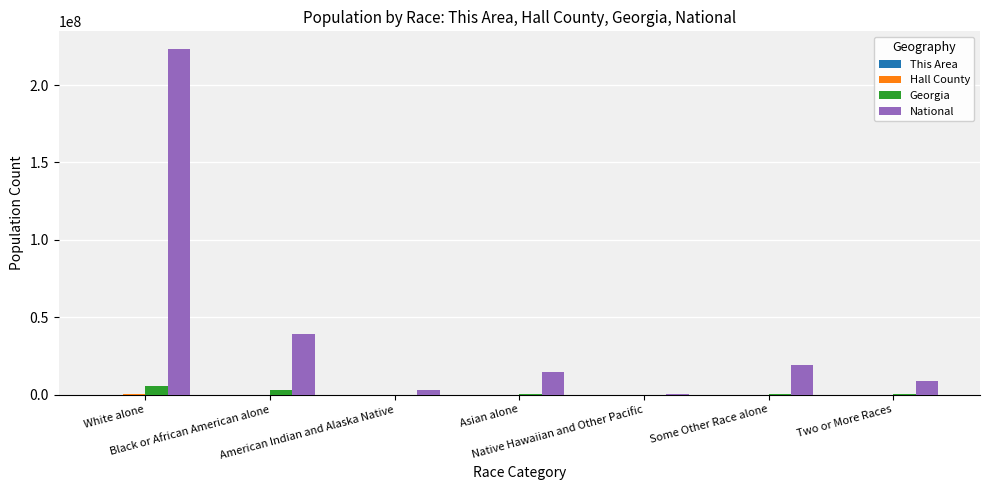

What is the highest value of the National series?

223553265